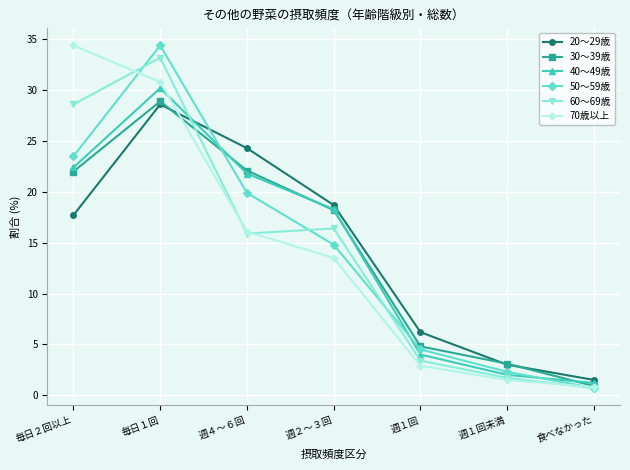

How many times do 70歳以上 and 40～49歳 cross each other?

1